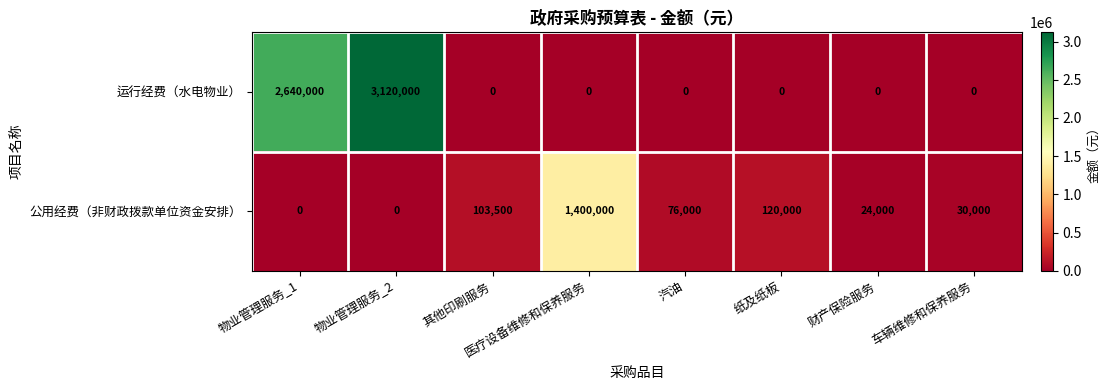

Which category has the highest value across all series?

物业管理服务_2